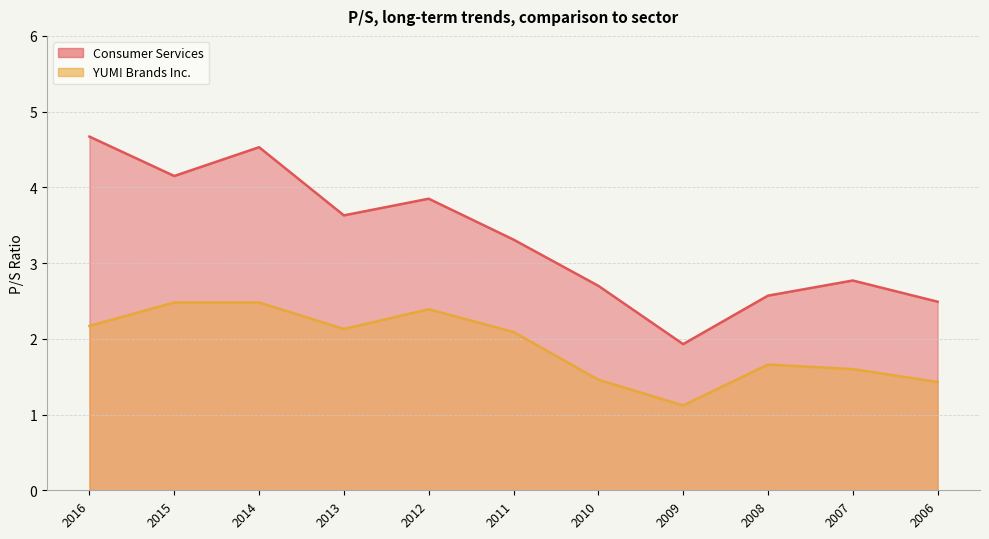

At how many categories does at least one series exceed 1?

11